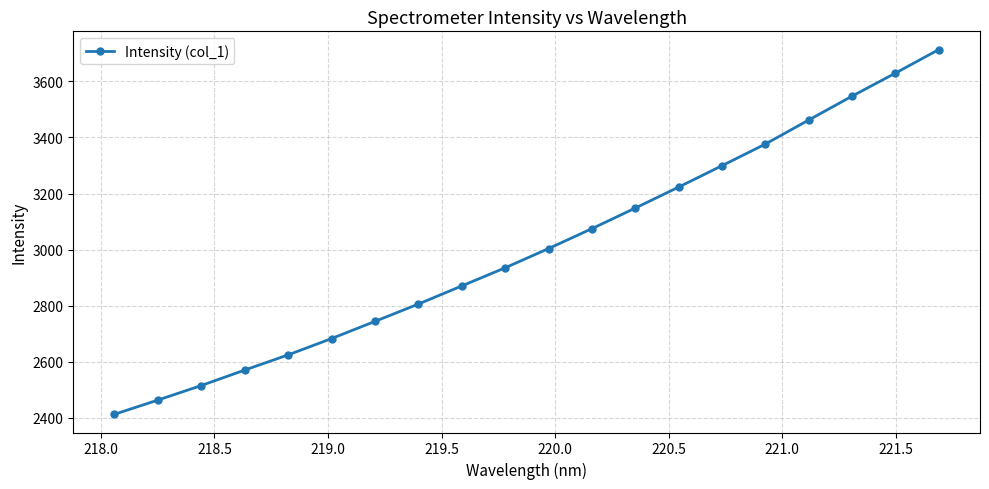

What is the sum of all values?

60104.5